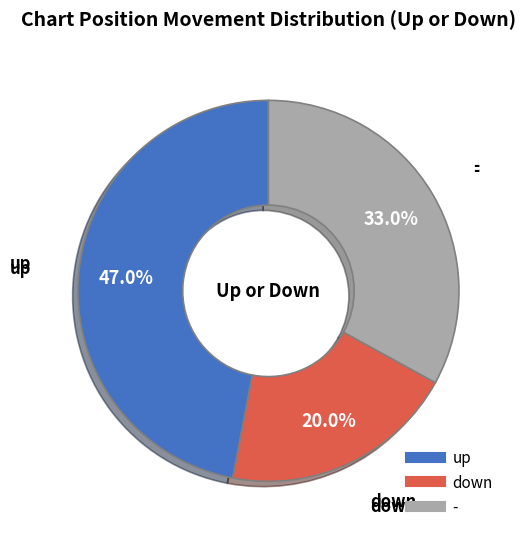

Which category has the biggest portion of the pie?

up